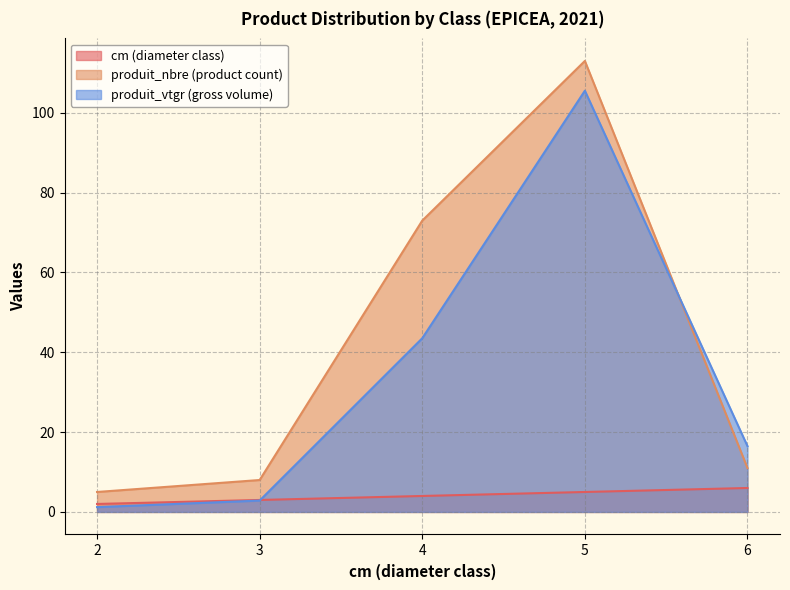

What is the difference between the second highest and minimum values in the produit_vtgr series?

42.3